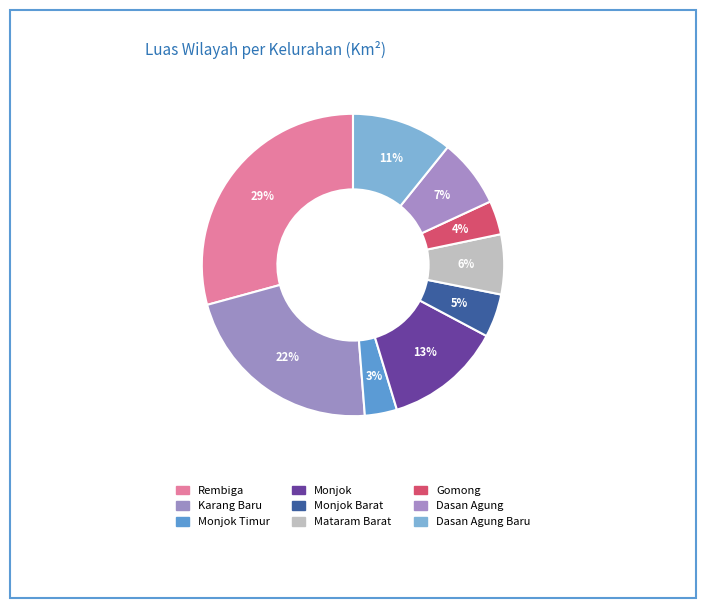

How many segments does this pie chart have?

9